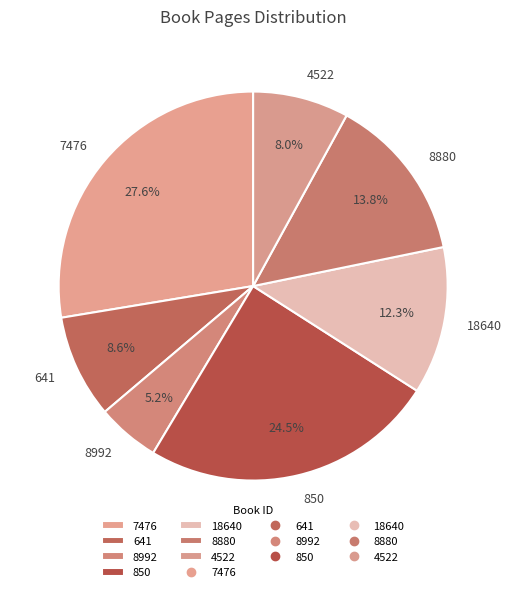

To the nearest percent, what is the difference between the 7476 and 4522 slice percentages?

20%